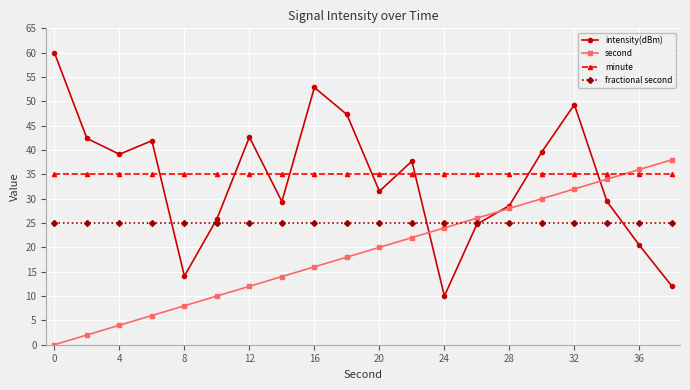

Which series has the widest spread of values?

intensity(dBm)